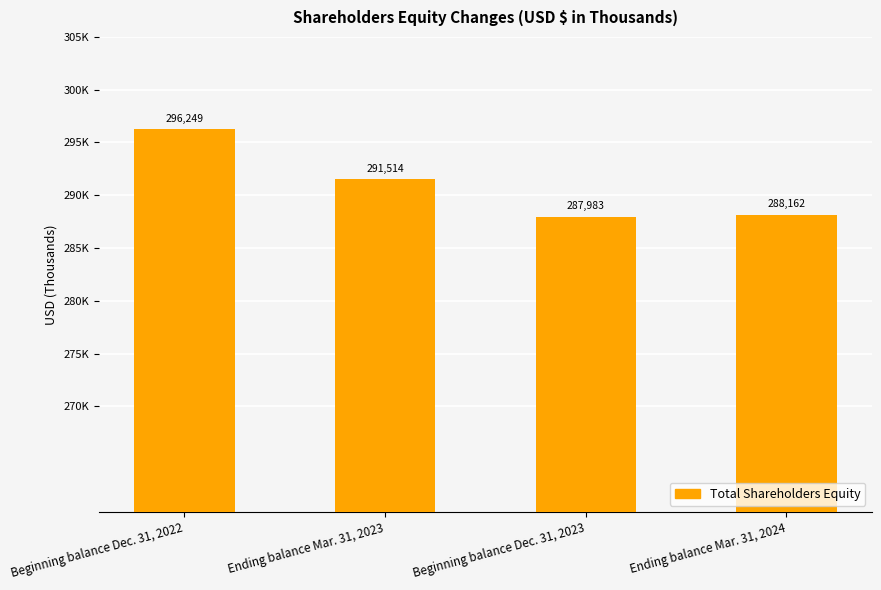

Reading left to right, transcribe all the data shown in this chart.

296249	291514	287983	288162